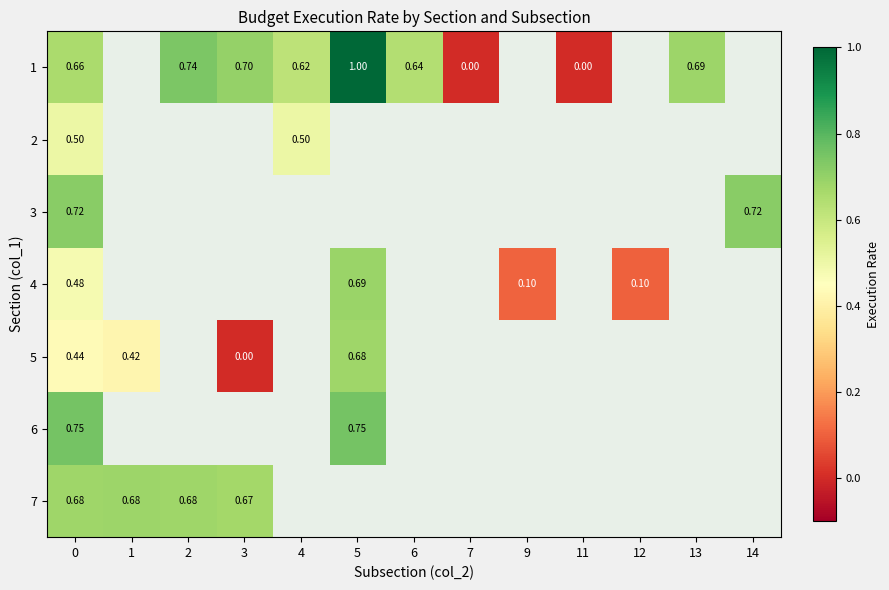

What value does the 5 series have at 1?

0.4